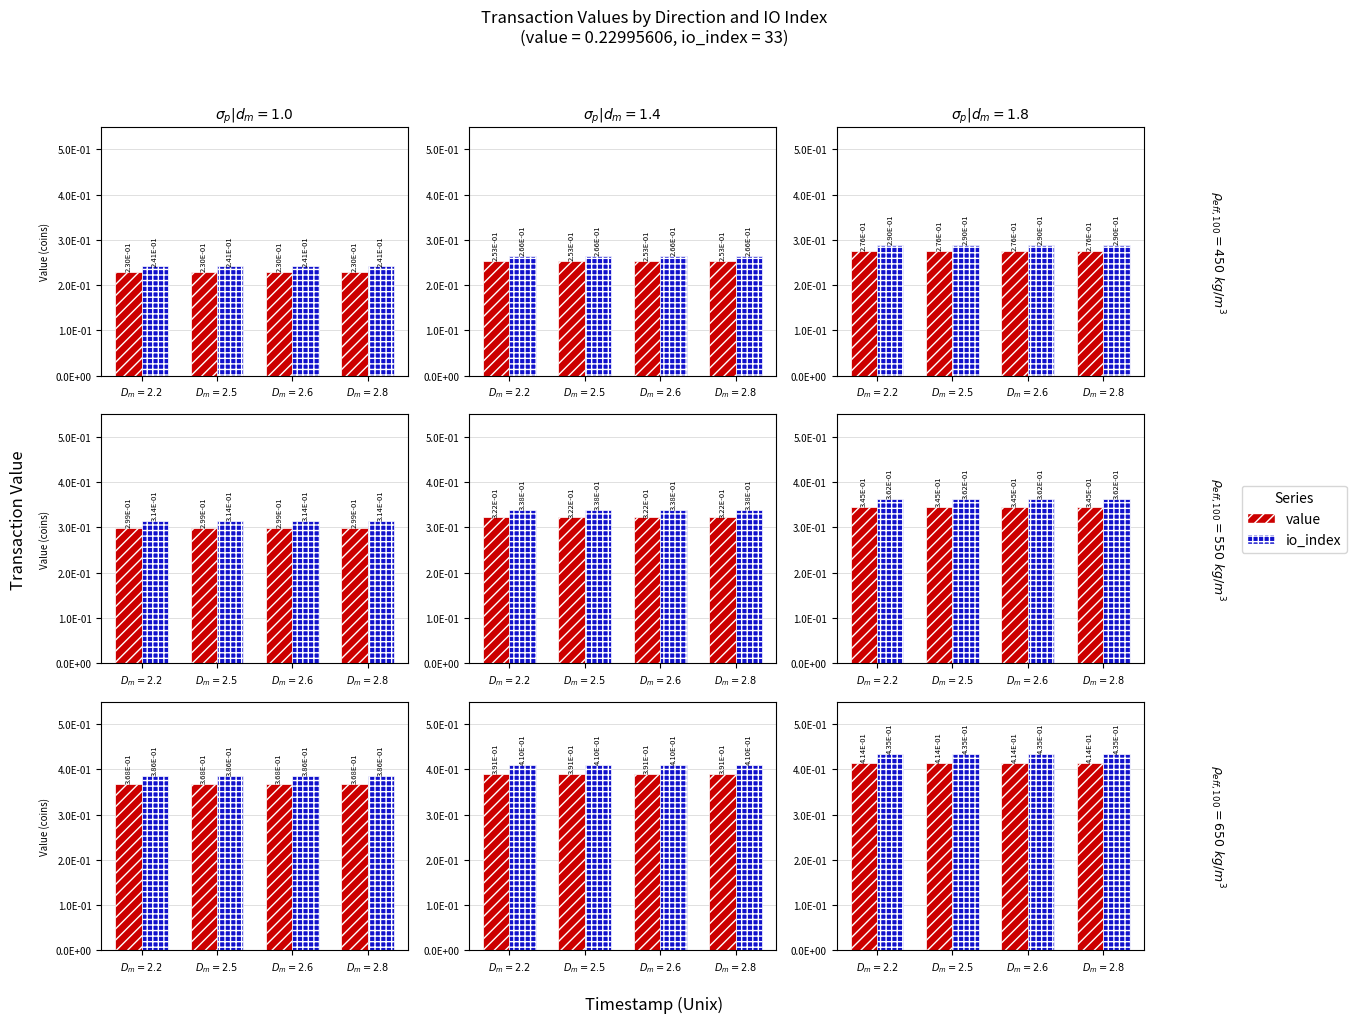

Rank the series by their average value, from lowest to highest.

value (series 1), io_index (series 2)